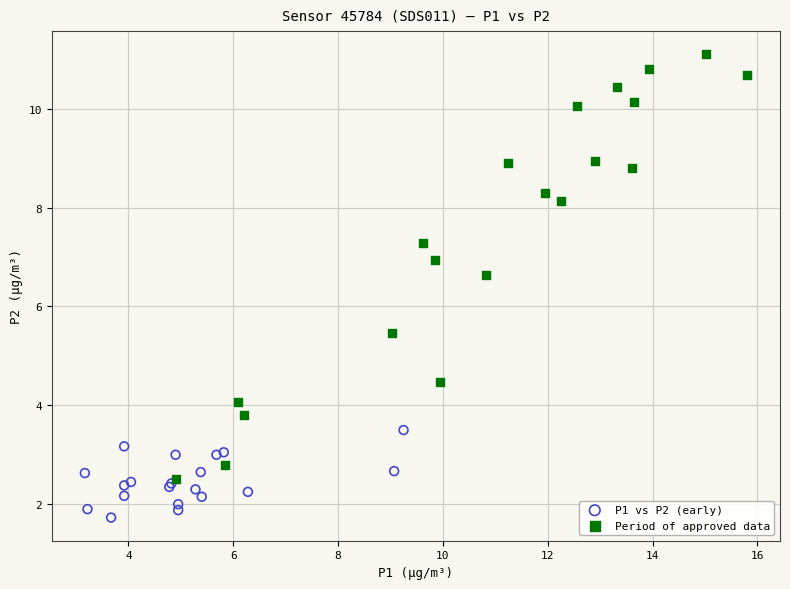

Which series contains the highest Y value?

Period of approved data